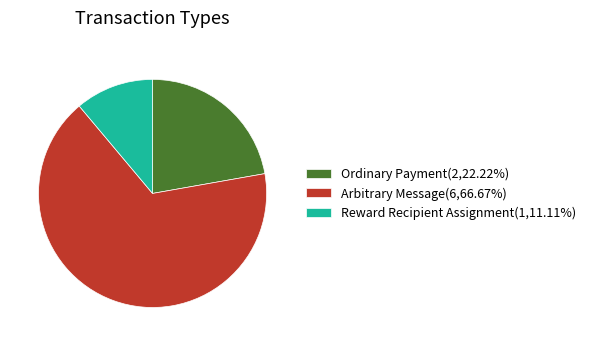

Does Reward Recipient Assignment(1,11.11%) account for over 50% of the chart?

No